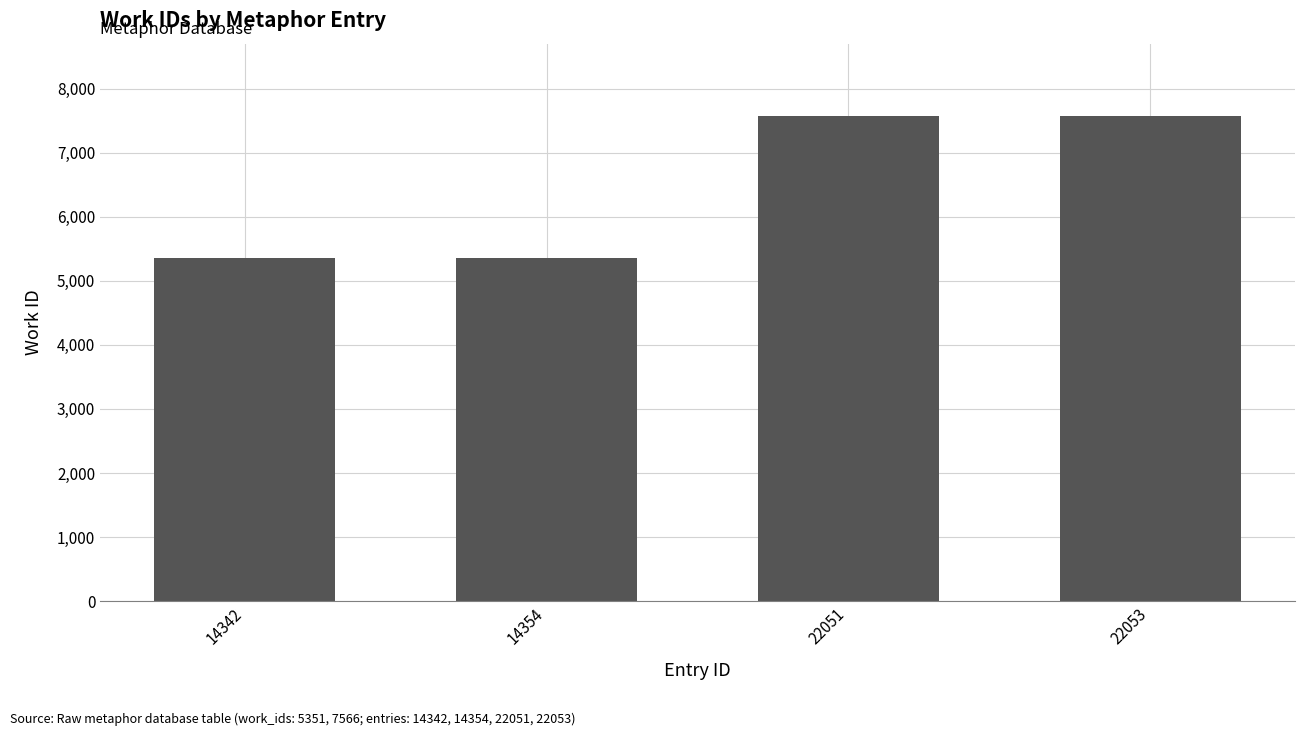

How many data points are less than 7566?

2